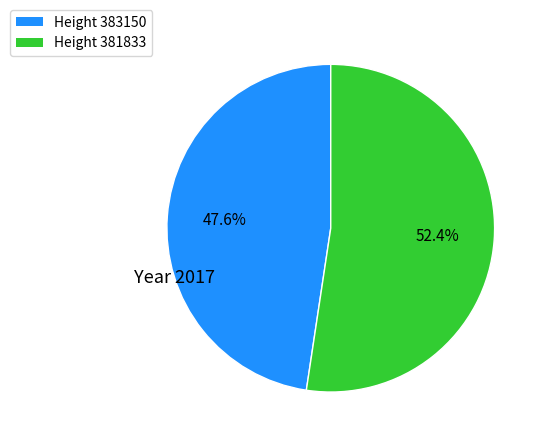

Count the number of slices in the pie.

2